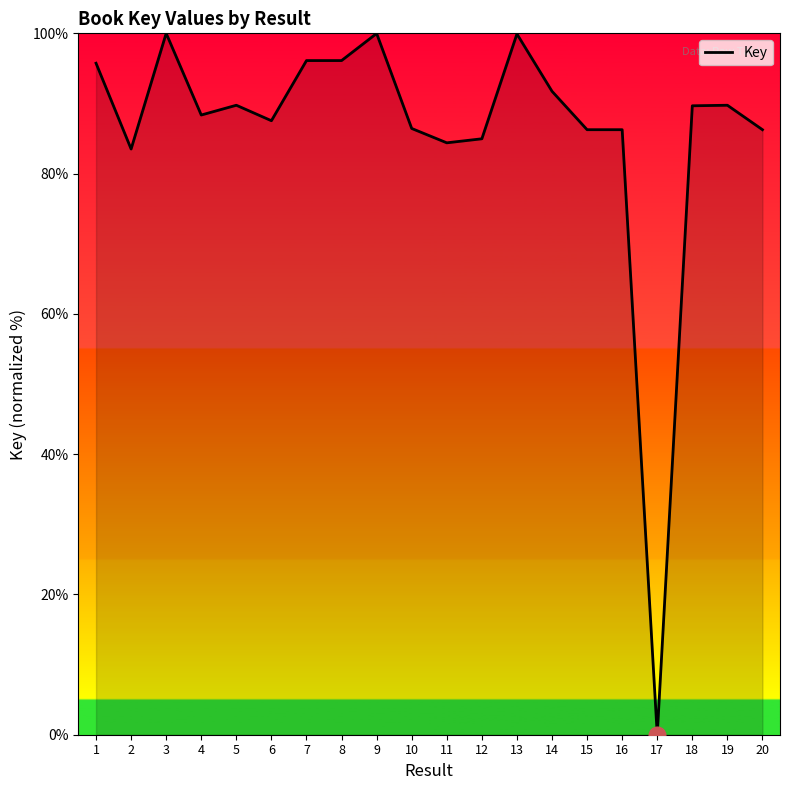

How many lines are shown in the chart?

1